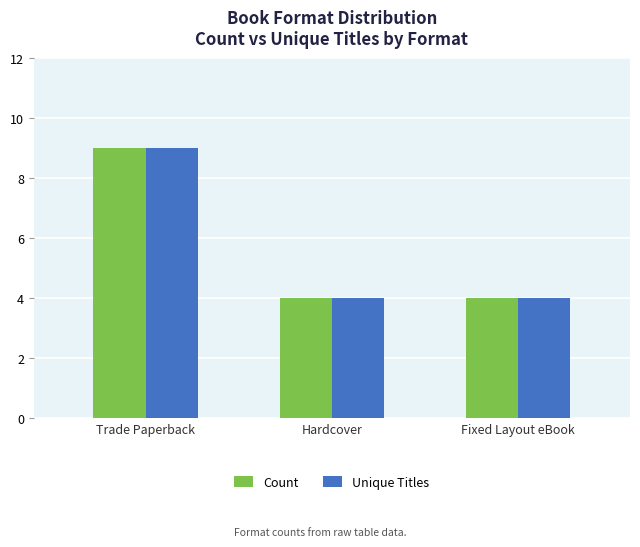

What is the difference between the maximum and second lowest values in the Unique Titles series?

5